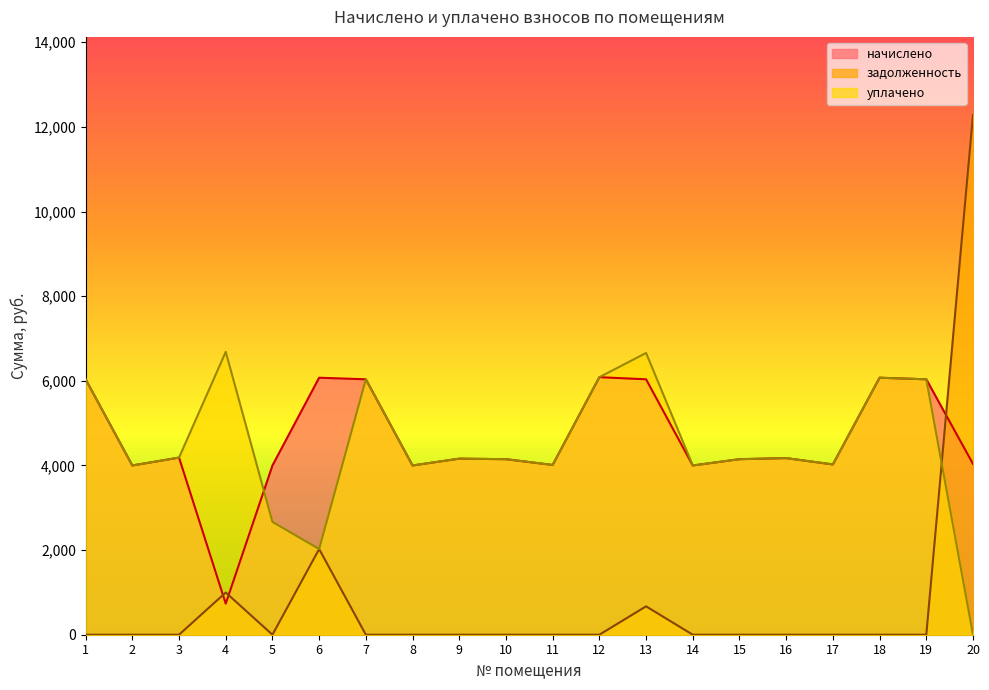

What are all the series names shown in the legend?

начислено, задолженность, уплачено